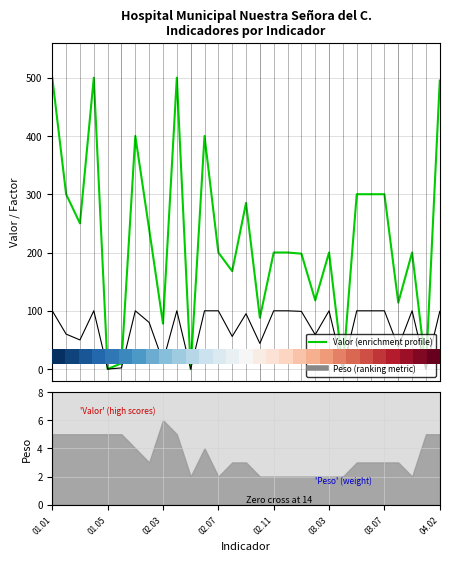

What is the sum of the Valor values at 10 and 21?

500.0